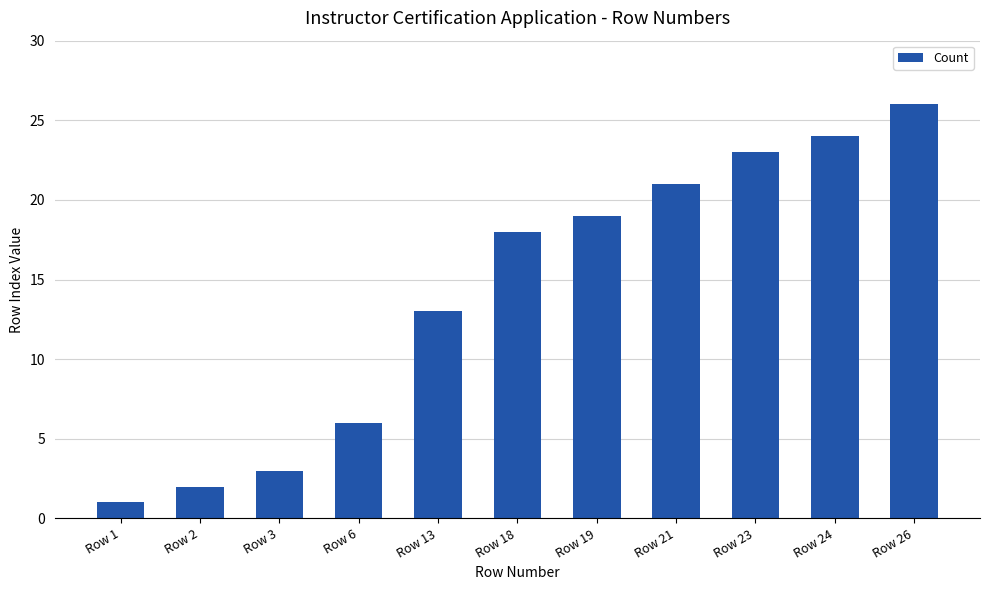

What is the sum of all values?

156